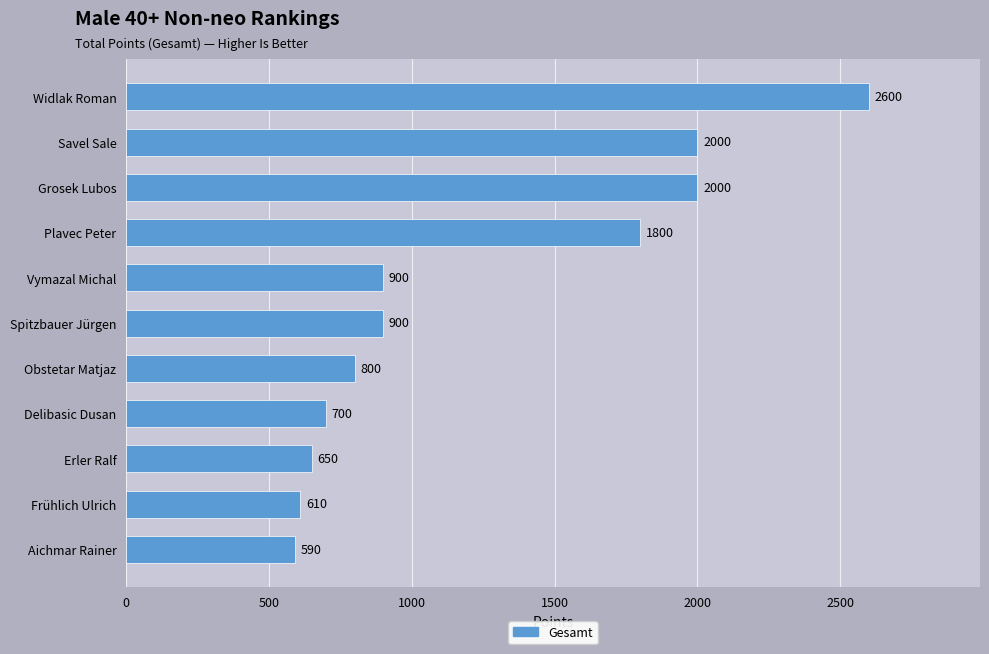

Reading top to bottom, list all the values displayed in this chart.

Widlak Roman=2600	Savel Sale=2000	Grosek Lubos=2000	Plavec Peter=1800	Vymazal Michal=900	Spitzbauer Jürgen=900	Obstetar Matjaz=800	Delibasic Dusan=700	Erler Ralf=650	Frühlich Ulrich=610	Aichmar Rainer=590